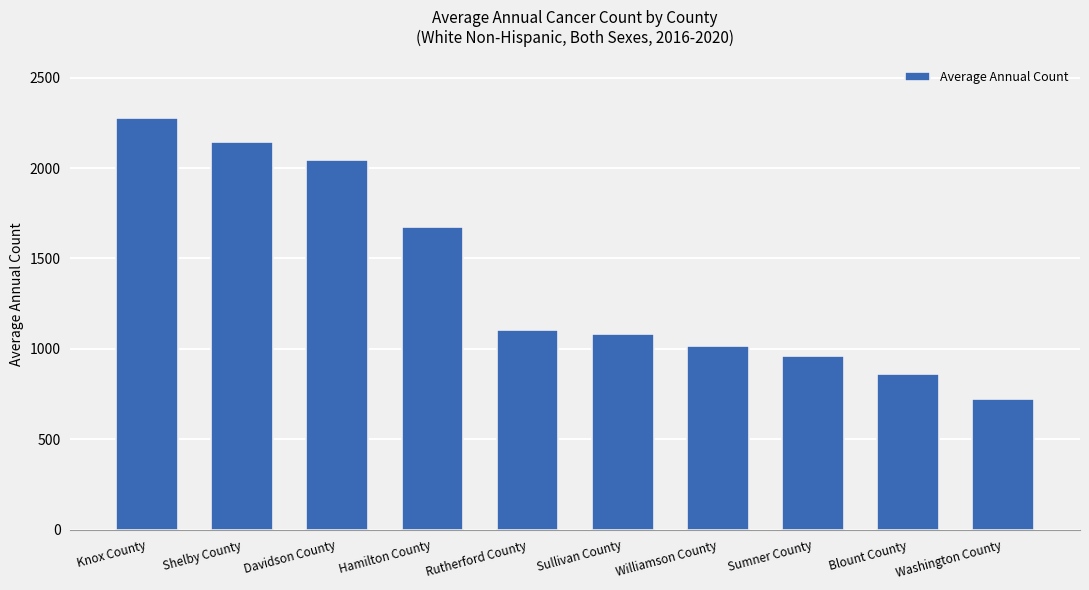

Rank the categories by value from lowest to highest.

Washington County, Blount County, Sumner County, Williamson County, Sullivan County, Rutherford County, Hamilton County, Davidson County, Shelby County, Knox County